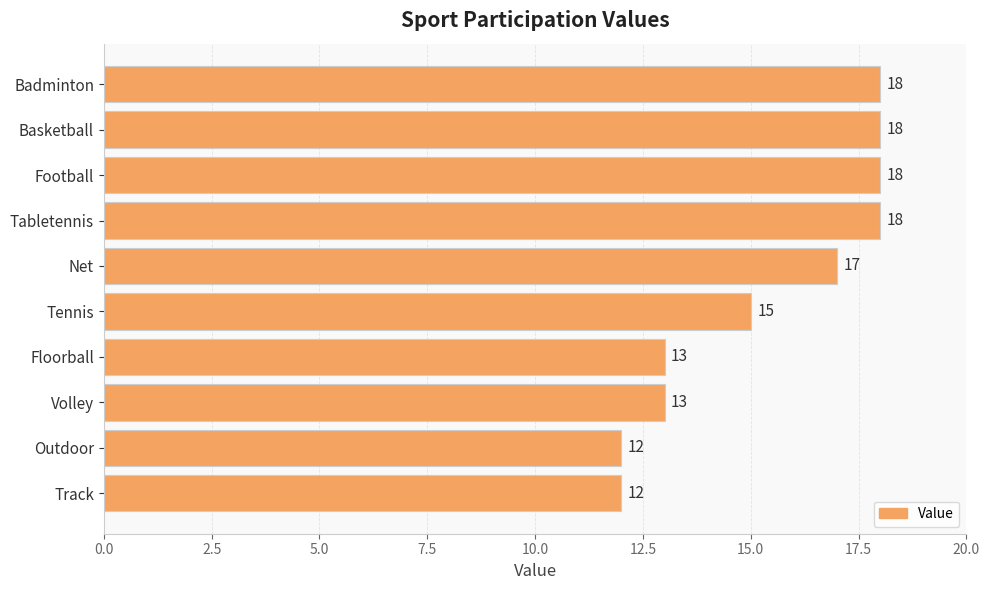

Read the value at Basketball.

18